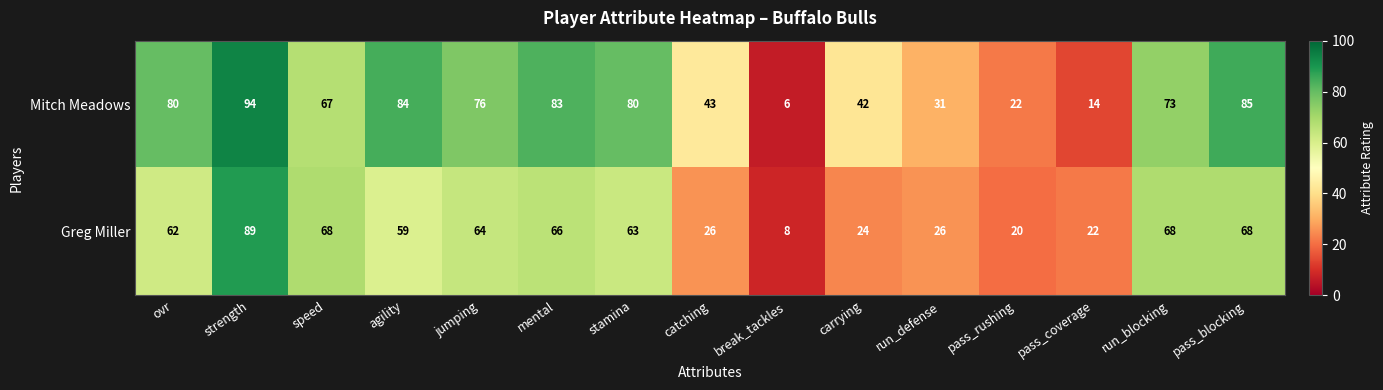

At run_blocking, list the series in order from smallest to largest.

Greg Miller, Mitch Meadows